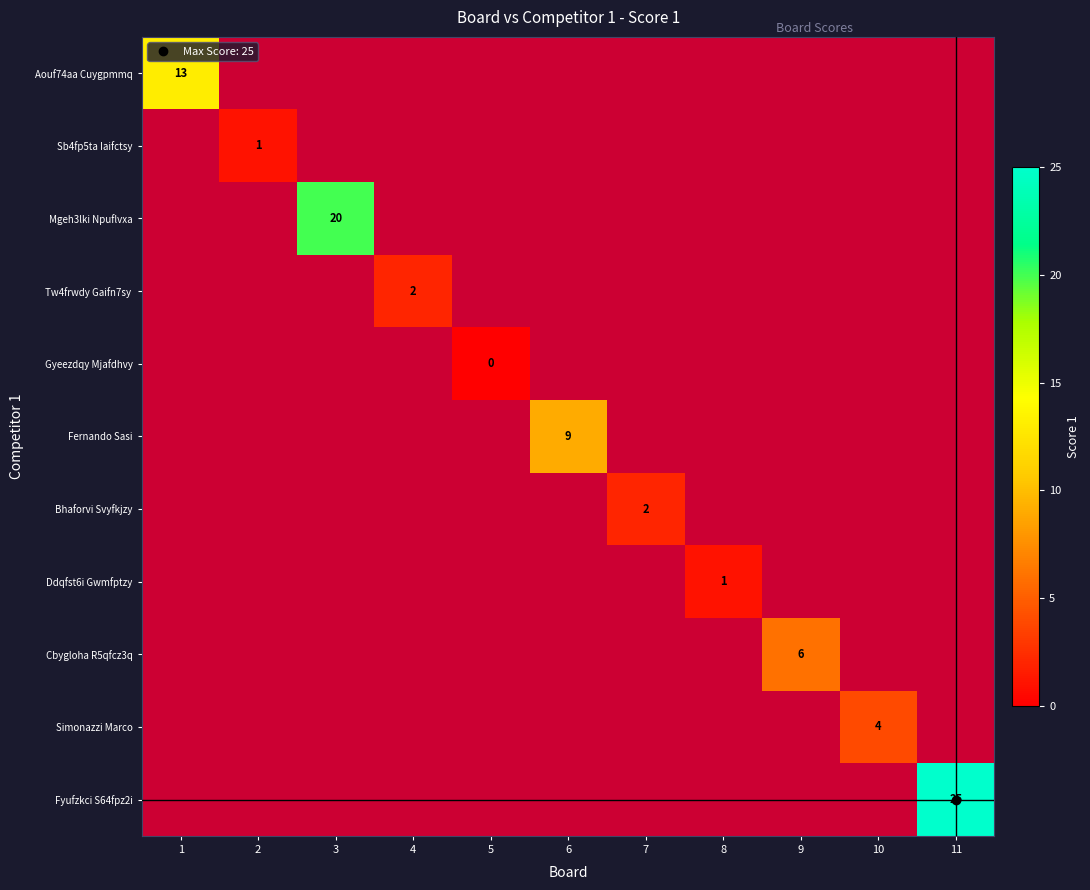

The value of Fernando Sasi at 6 is 2.2. True or false?

False